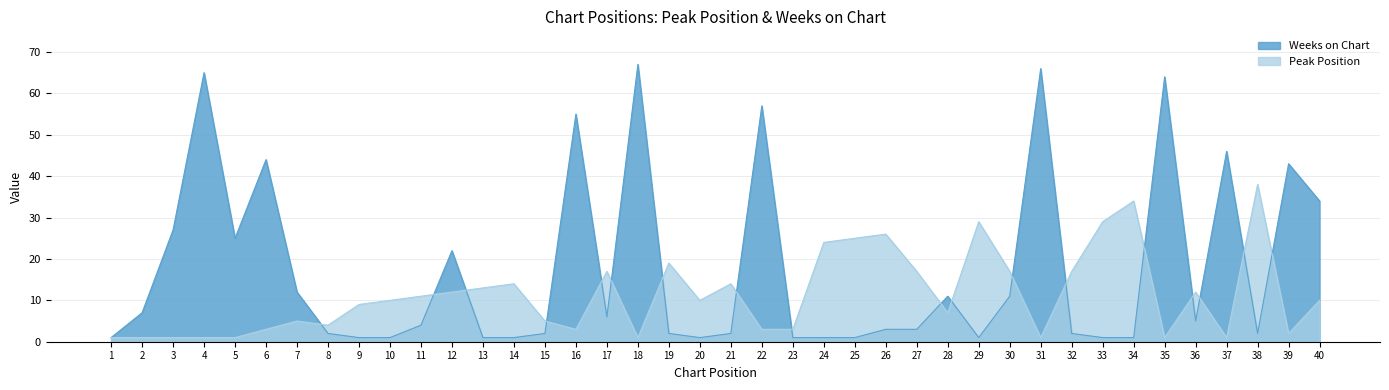

What is the value of the Weeks on Chart point at the 28th from the left?

11